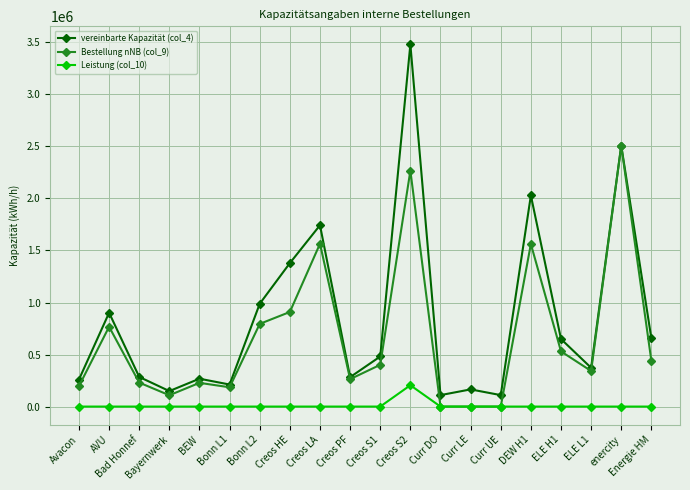

Is the value of vereinbarte Kapazität (col_4) at ELE L1 greater than the value of Leistung (col_10) at Curr UE?

Yes